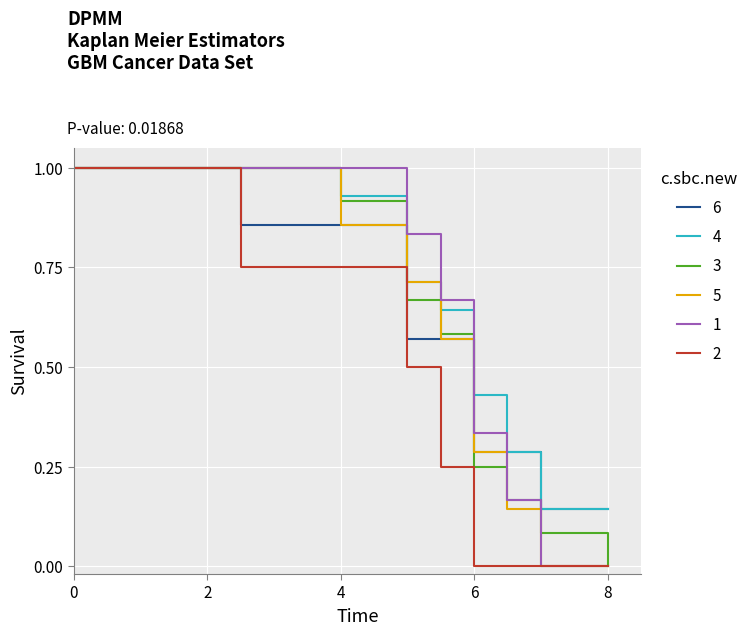

What is the maximum value for 6?

1.0